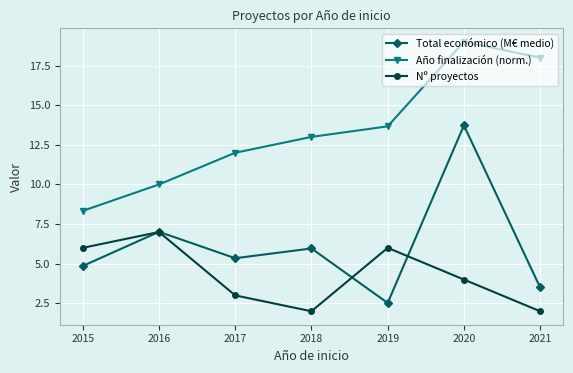

What is the average value of the Nº proyectos series?

4.3